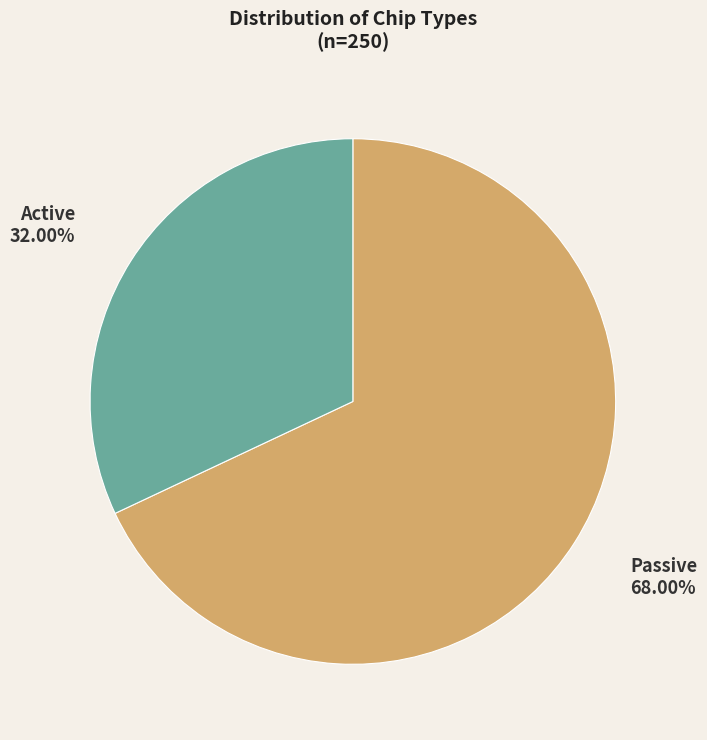

Count the number of slices in the pie.

2